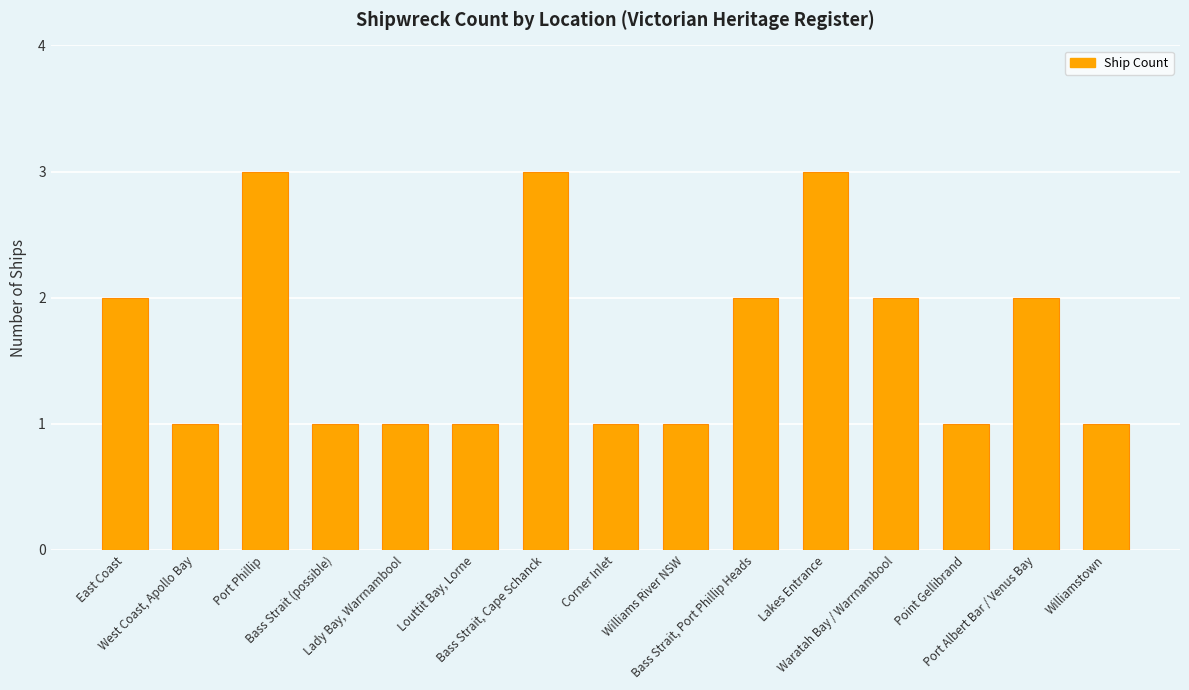

What is the change in value from Bass Strait, Cape Schanck to Corner Inlet?

-2